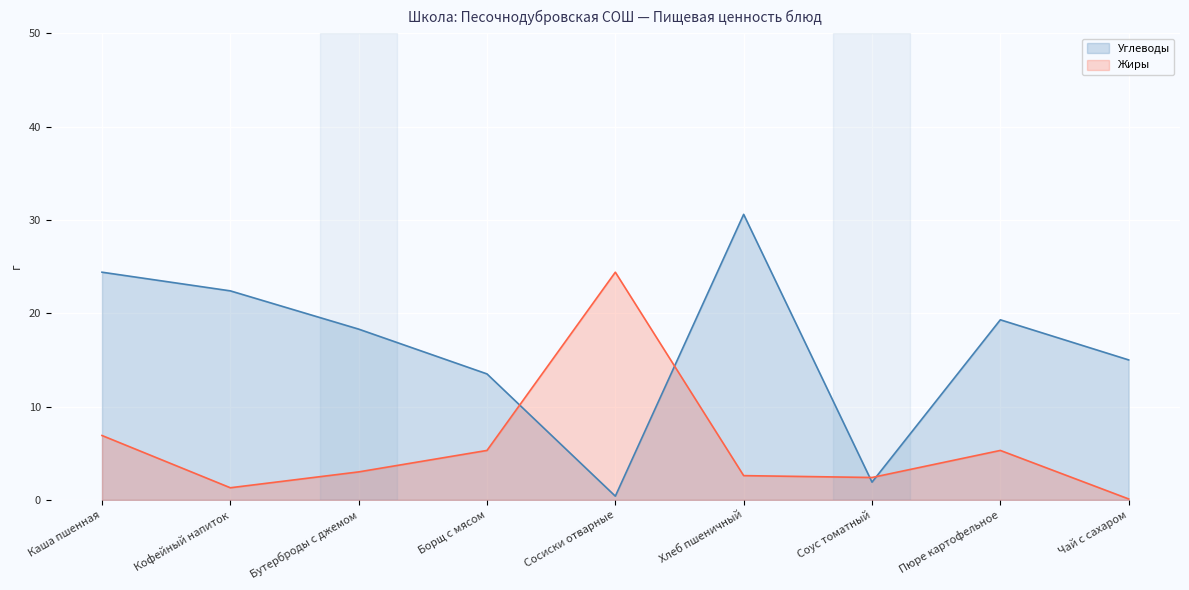

What are all the series names shown in the legend?

Углеводы, Жиры